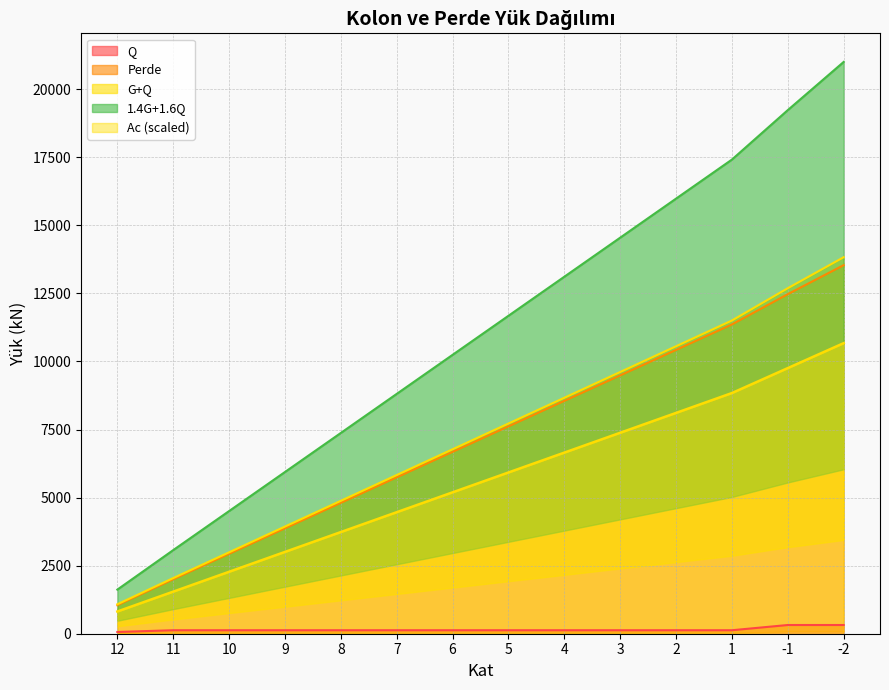

True or false: G+Q has a value of 10733.2 at 5.

False